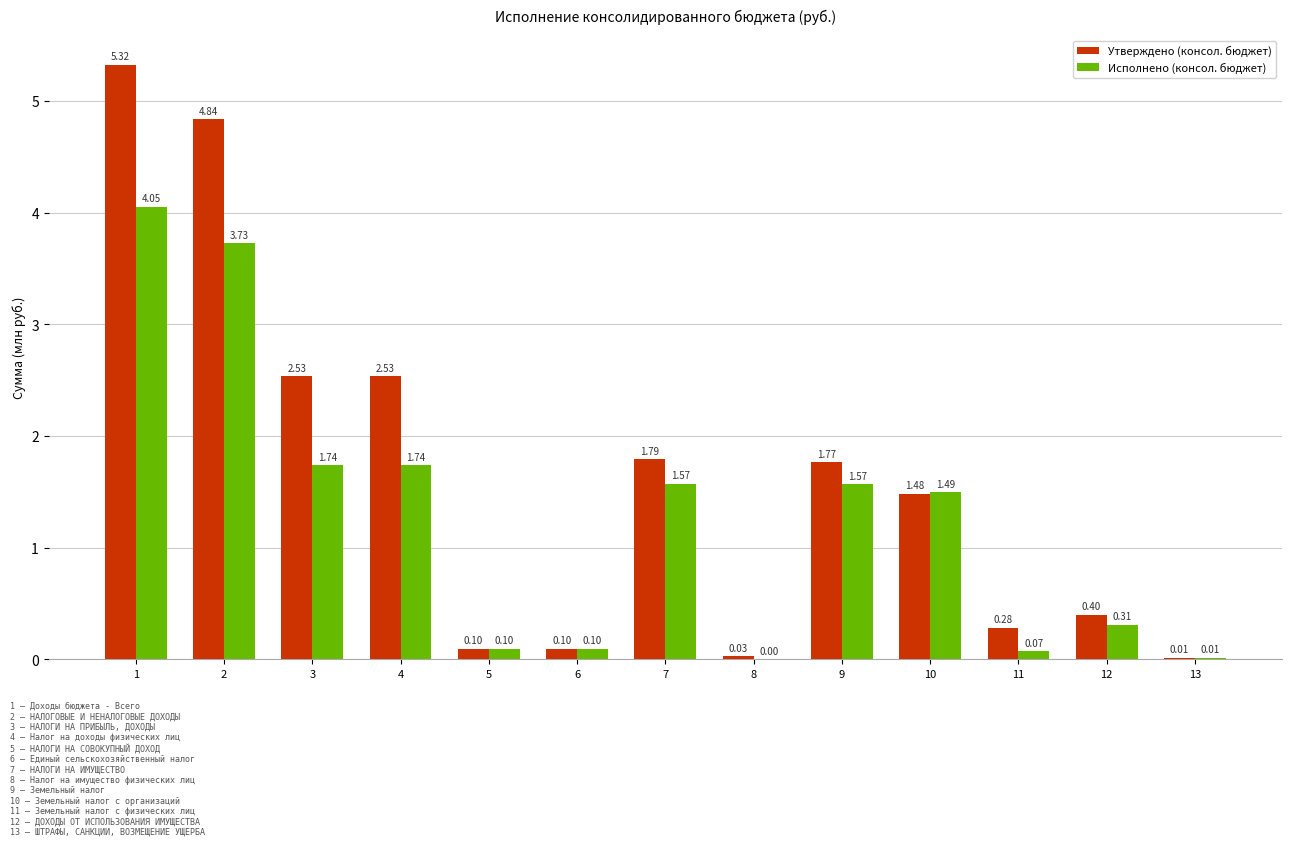

At which category is the sum across all series the highest?

1